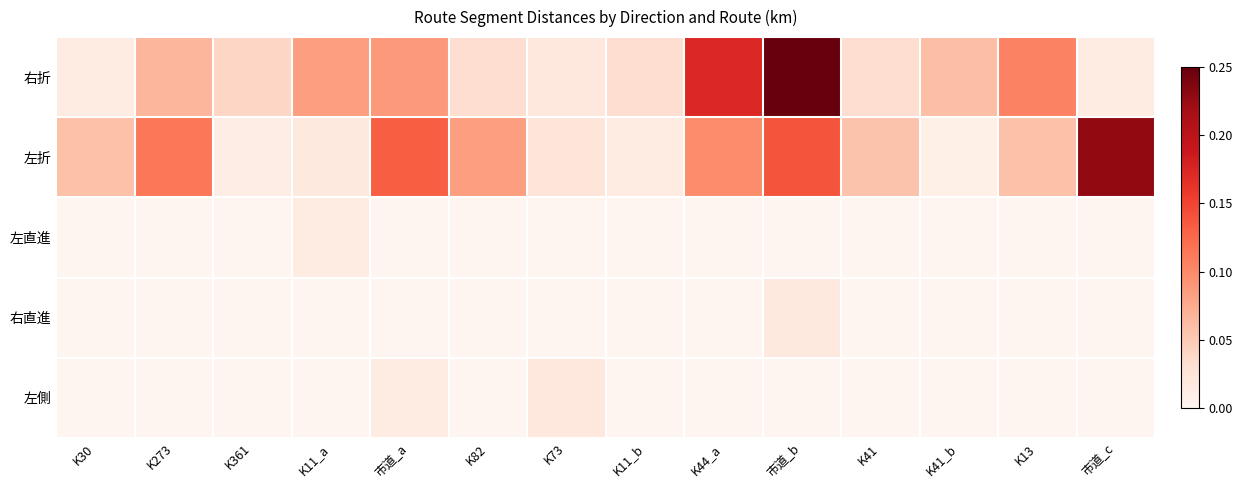

At K361, list the series in order from smallest to largest.

左直進, 右直進, 左側, 左折, 右折